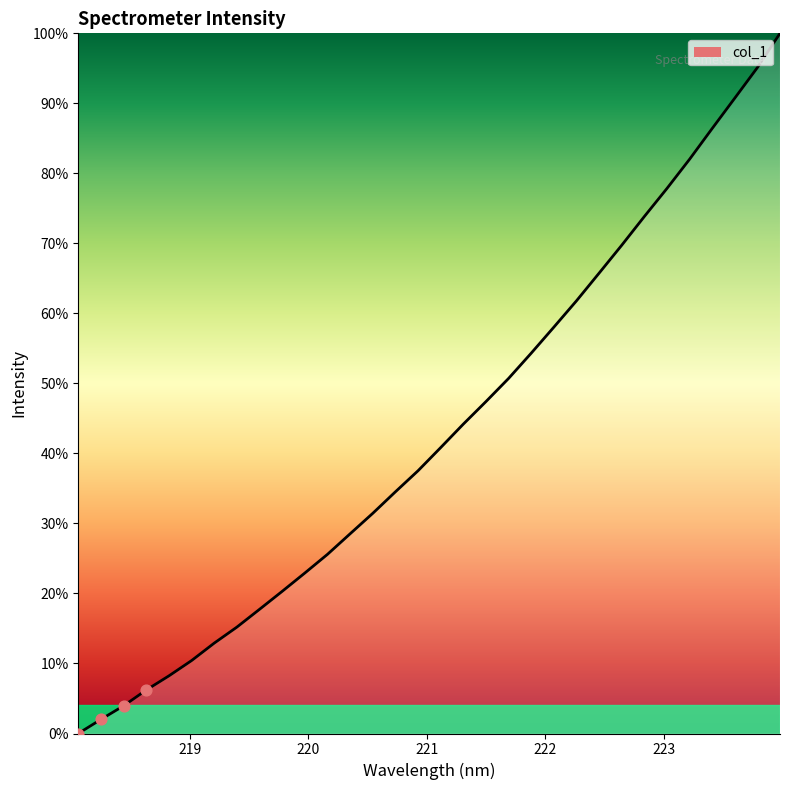

What is the difference between the maximum and minimum values?

100.0